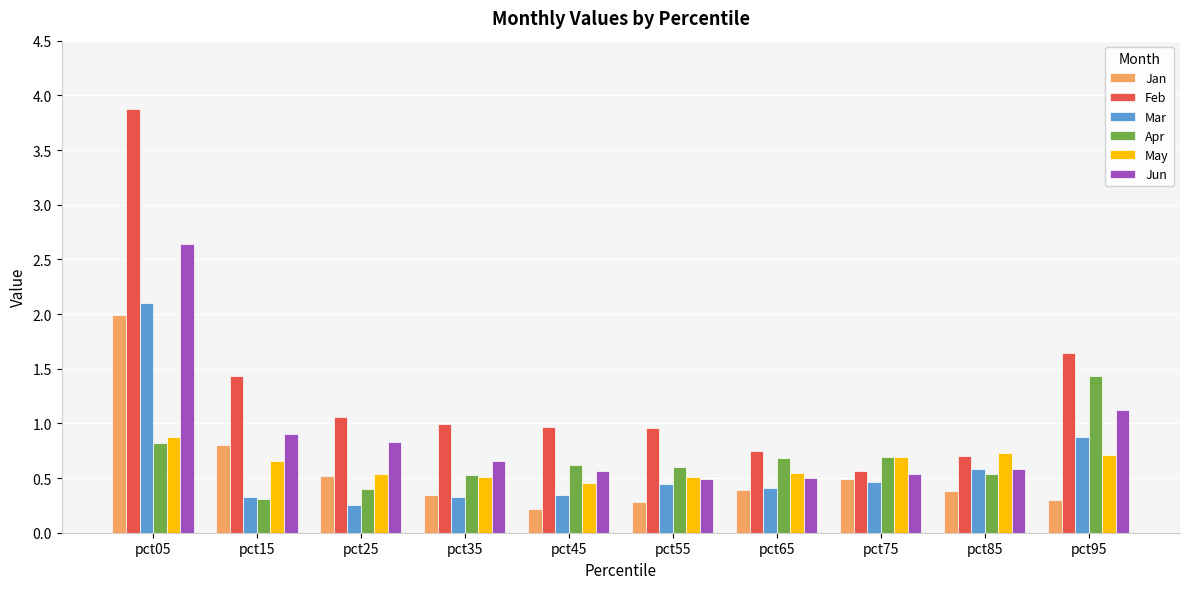

True or false: Mar has a value of 0.3 at pct35.

True